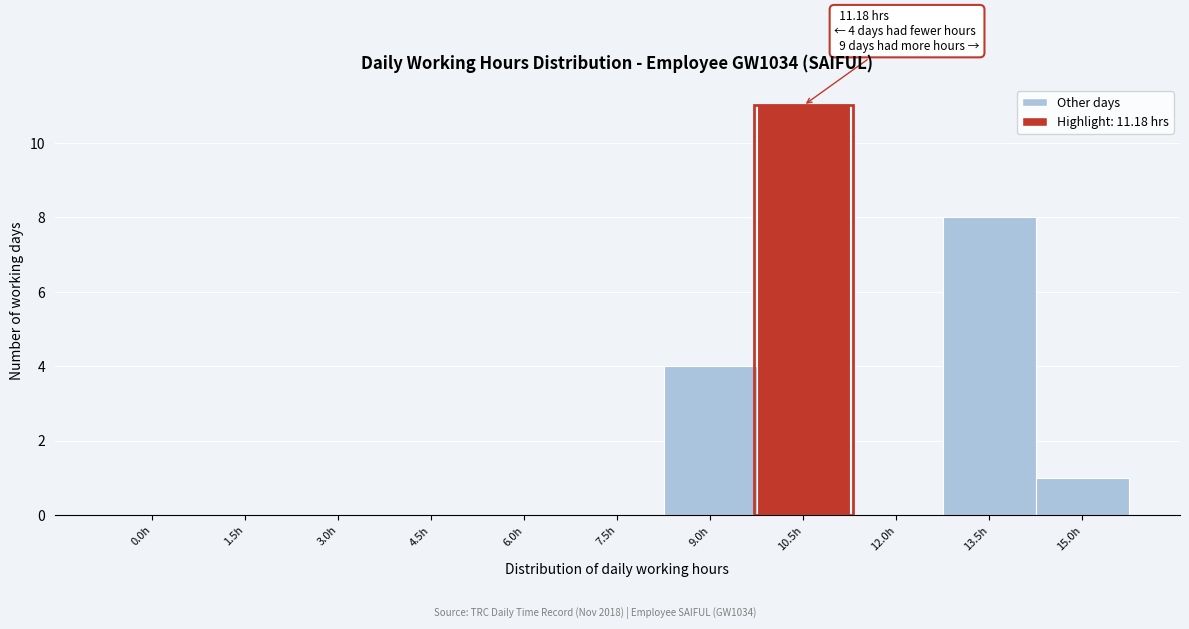

Reading right to left, list all the values displayed in this chart.

15.0h=1	13.5h=8	12.0h=0	10.5h=11	9.0h=4	7.5h=0	6.0h=0	4.5h=0	3.0h=0	1.5h=0	0.0h=0